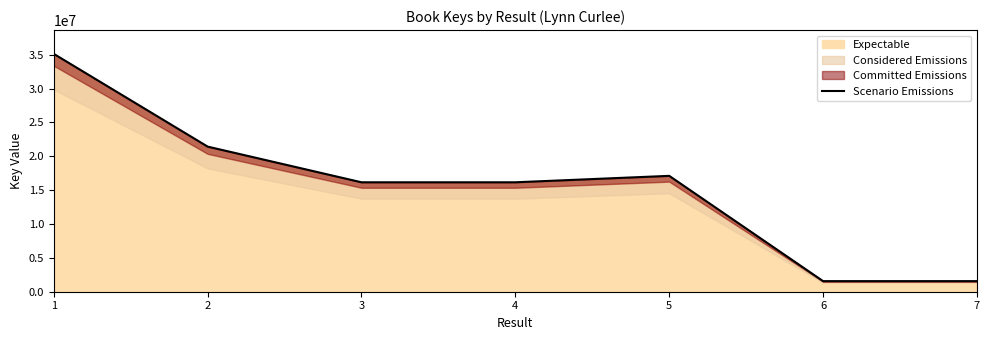

Rank the categories by value from highest to lowest.

1, 2, 5, 4, 3, 7, 6